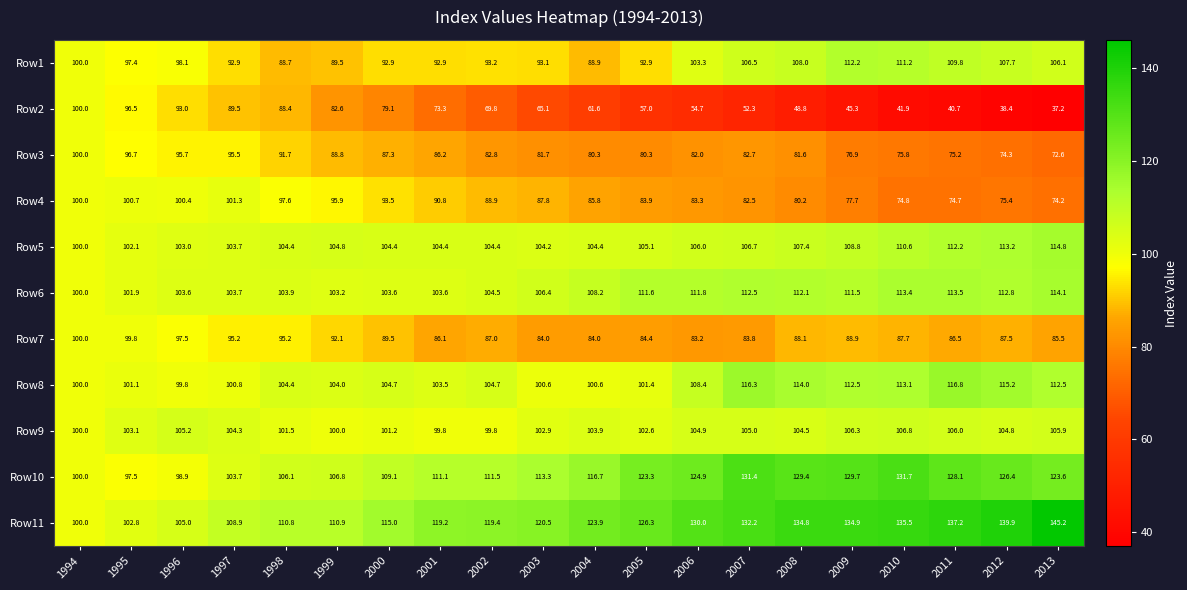

How many data points in Row11 are less than 123?

10